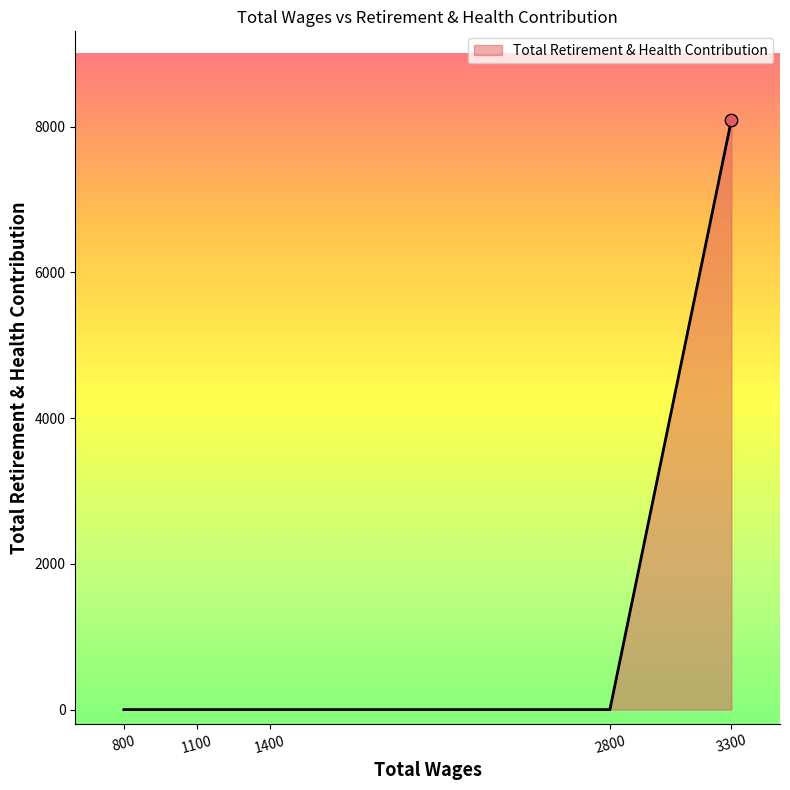

What is the greatest value displayed?

8092